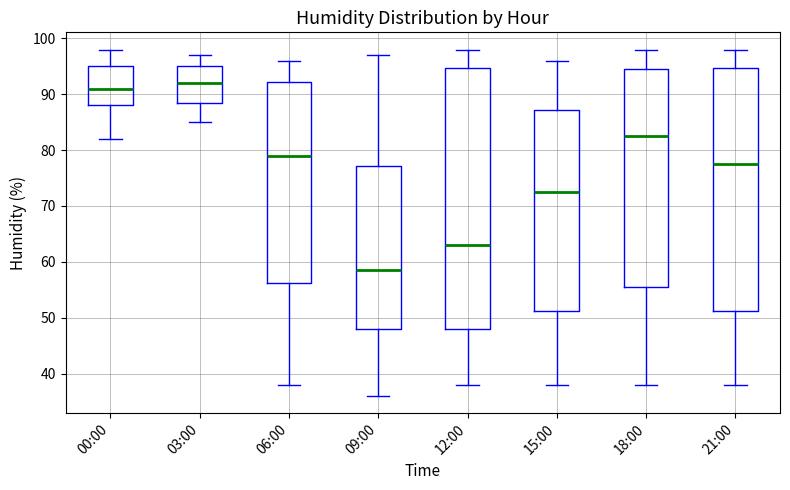

Where does the median line of the box for 12:00 sit on the y-axis? The values are not printed on the chart, so give them approximately, as read against the axis.

63